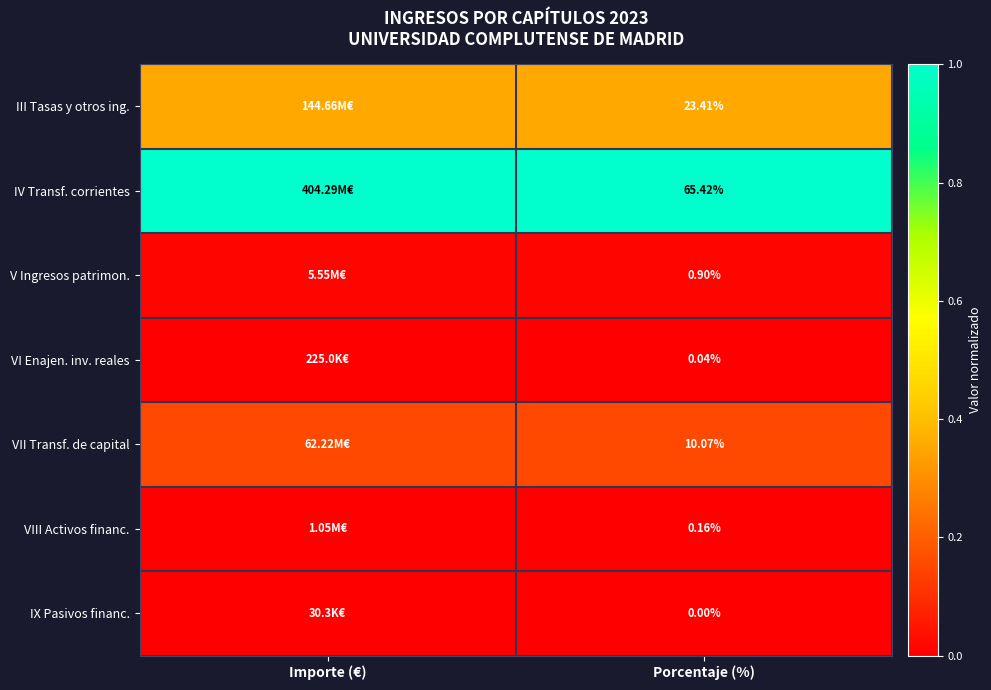

What is the maximum value shown in the chart?

1.0